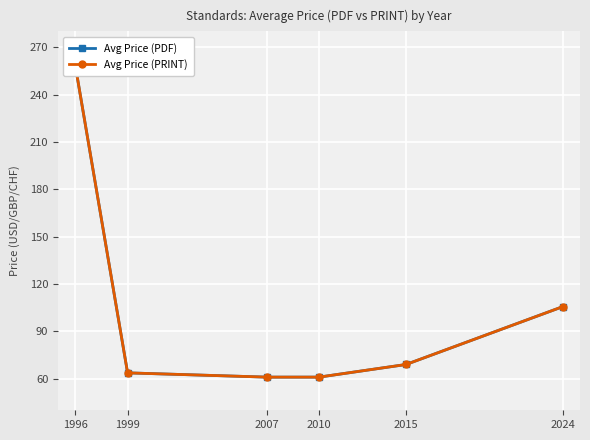

What is the value of the Avg Price (PRINT) point at the 5th from the left?

69.0